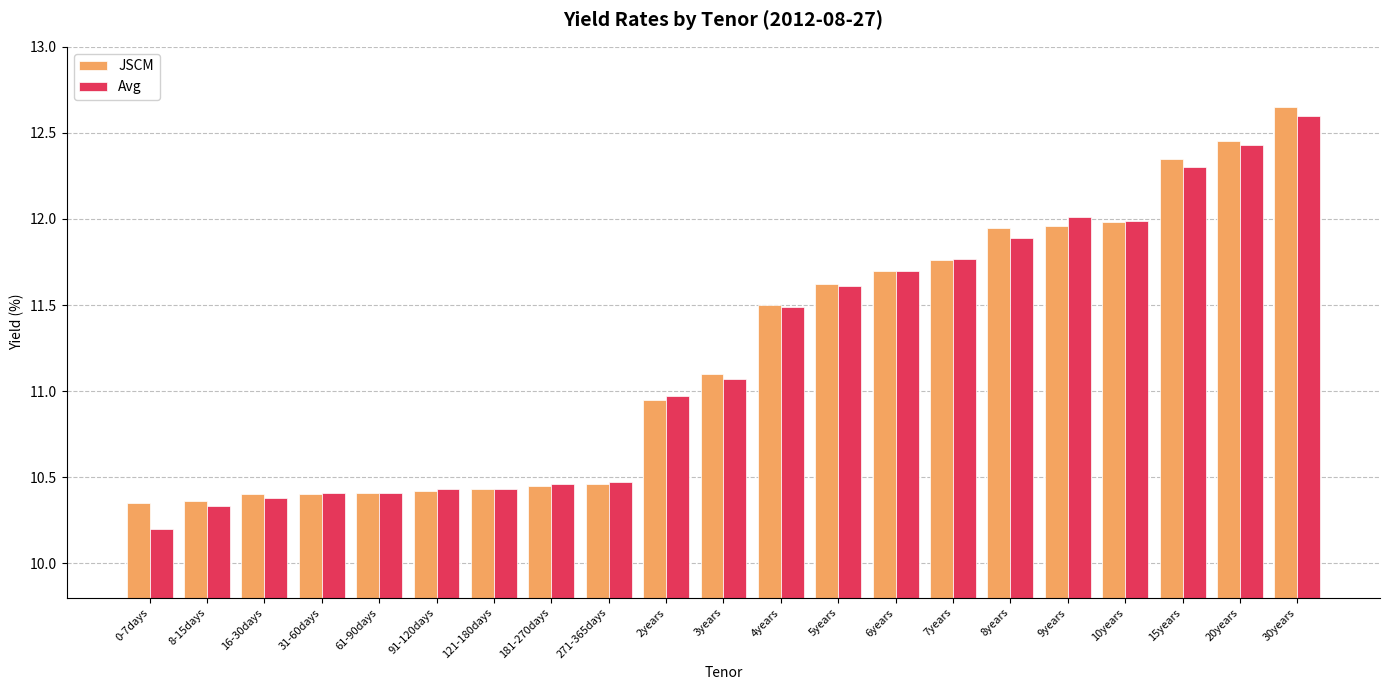

Which series changed the most between 271-365days and 3years?

JSCM